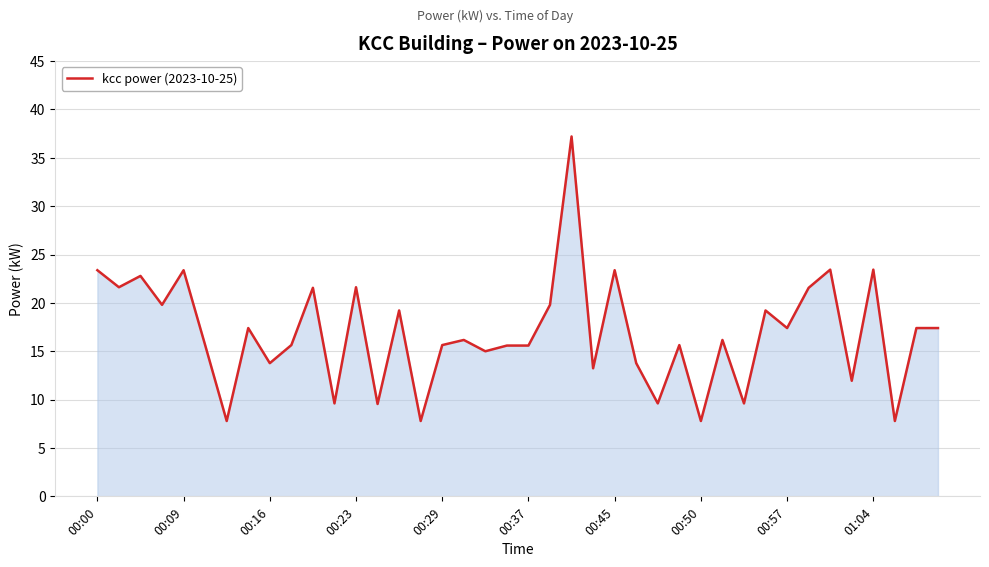

What is the maximum value shown in the chart?

37.2